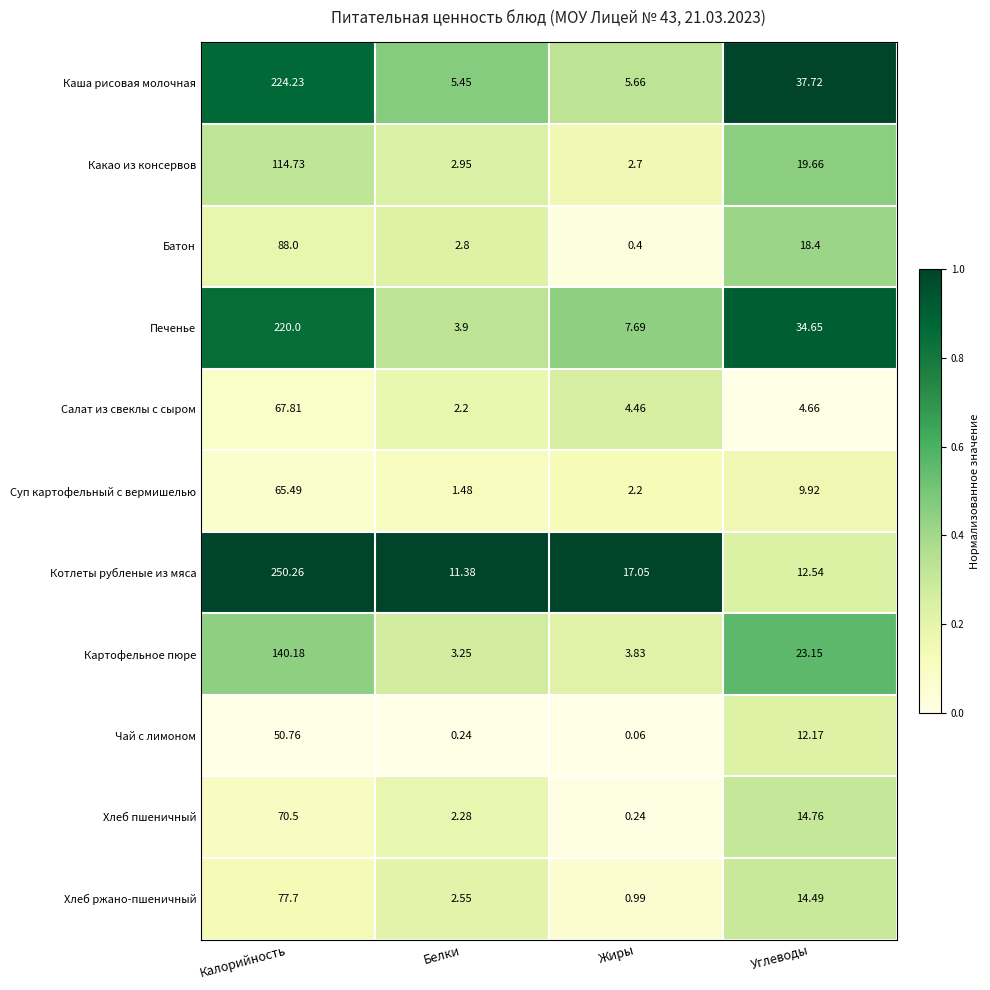

At which category is the sum across all series the highest?

Калорийность